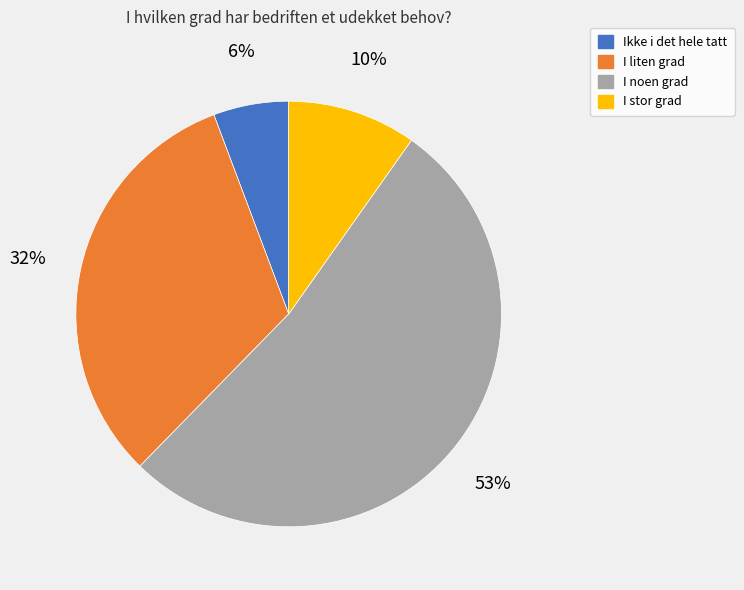

Which category has the smallest portion of the pie?

Ikke i det hele tatt